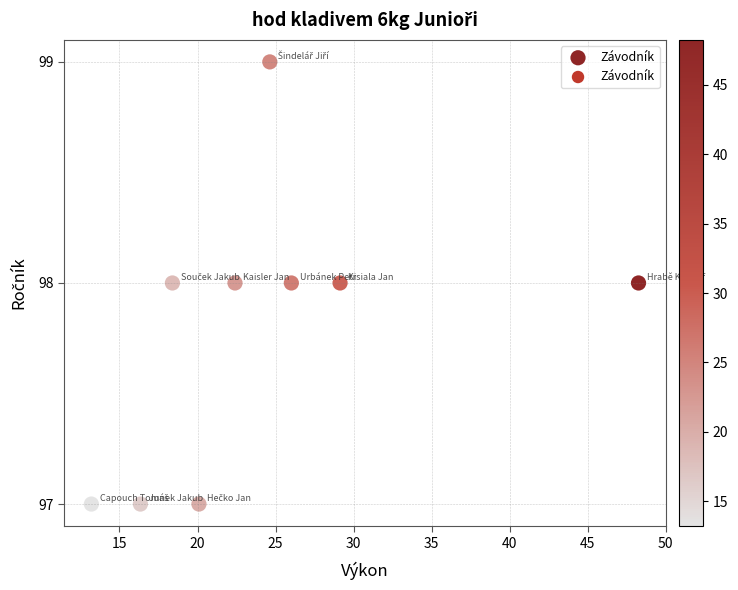

What is the average Y value?

98